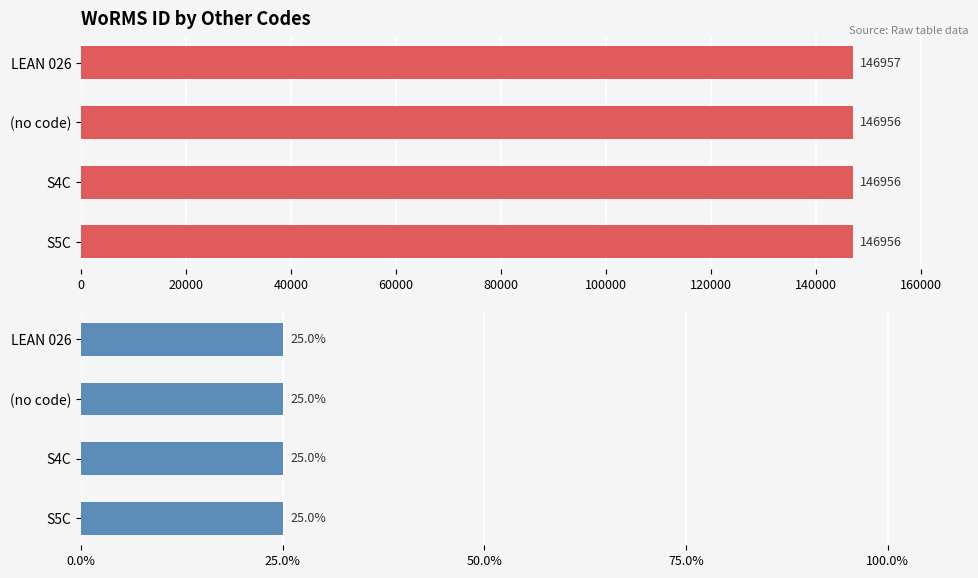

What is the difference between the maximum and minimum values in the WoRMS ID series?

1.0